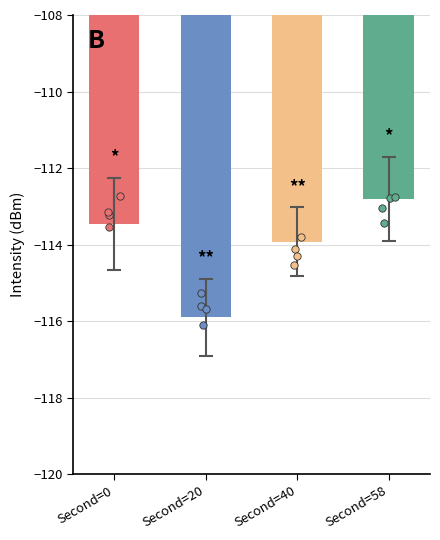

What is the change in value from Second=0 to Second=20?

-2.4